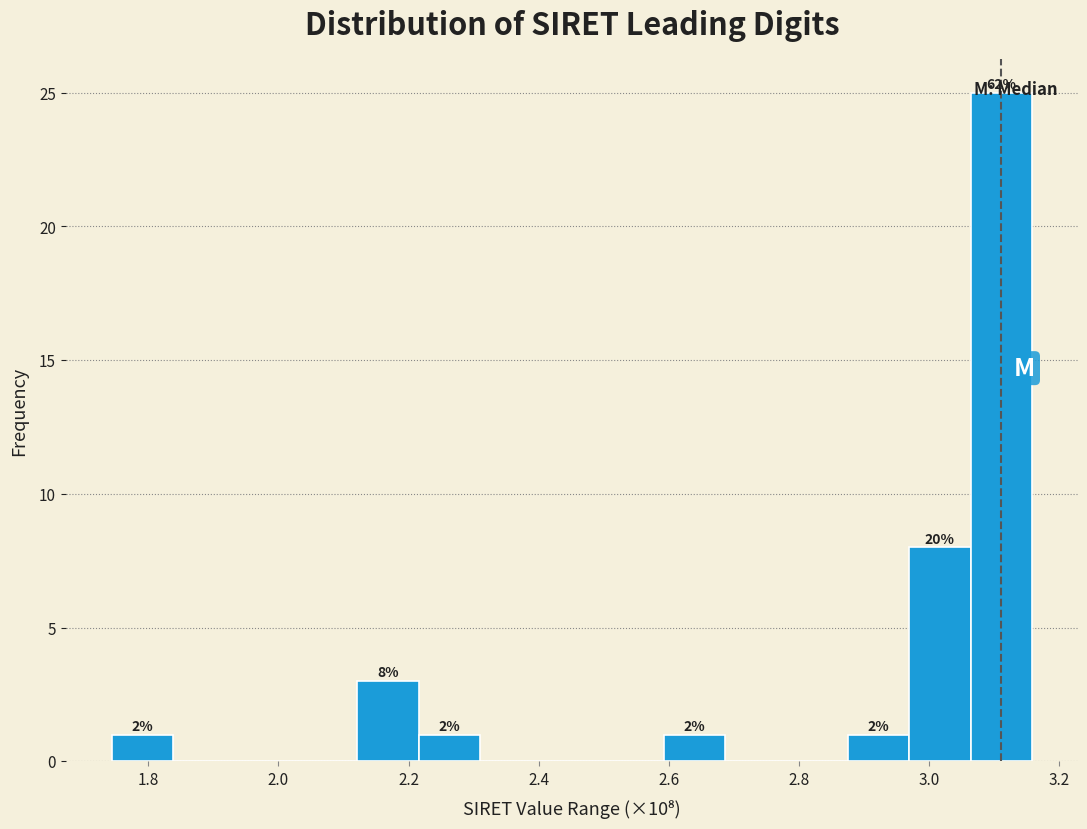

Which range on the x-axis has the tallest bar?

3.06 to 3.16